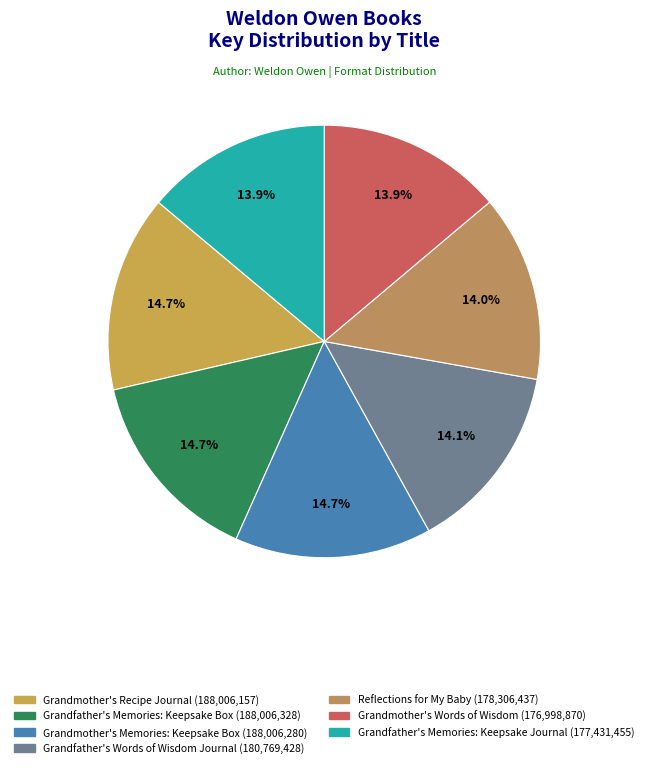

To the nearest percent, what portion does Grandfather's Memories: Keepsake Journal represent?

14%